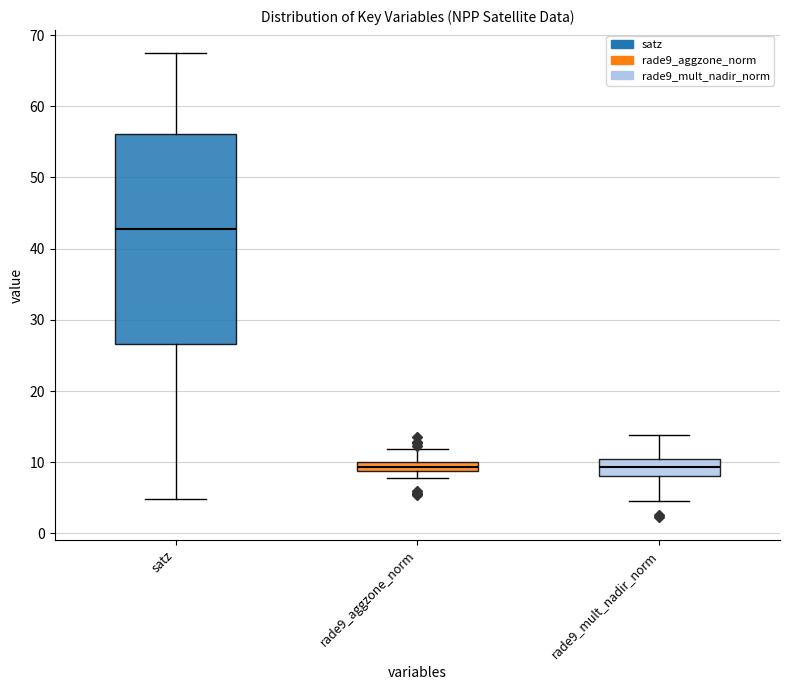

Comparing the boxes themselves (not the whiskers), which one is the tallest?

satz